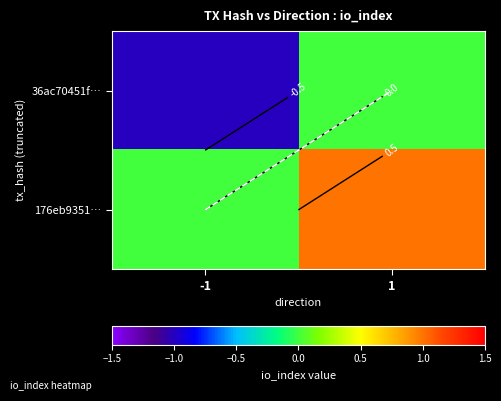

Is it true that 176eb9351… equals 0 at -1?

False